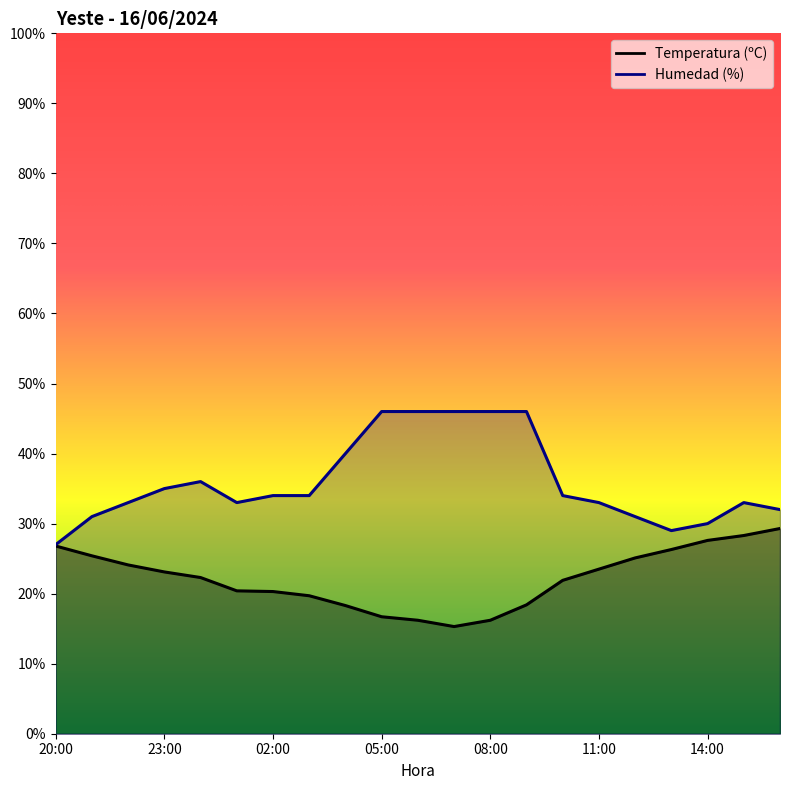

Rank the categories by Humedad (%) value from lowest to highest.

20:00, 13:00, 14:00, 21:00, 12:00, 16:00, 22:00, 01:00, 11:00, 15:00, 02:00, 03:00, 10:00, 23:00, 00:00, 04:00, 05:00, 06:00, 07:00, 08:00, 09:00